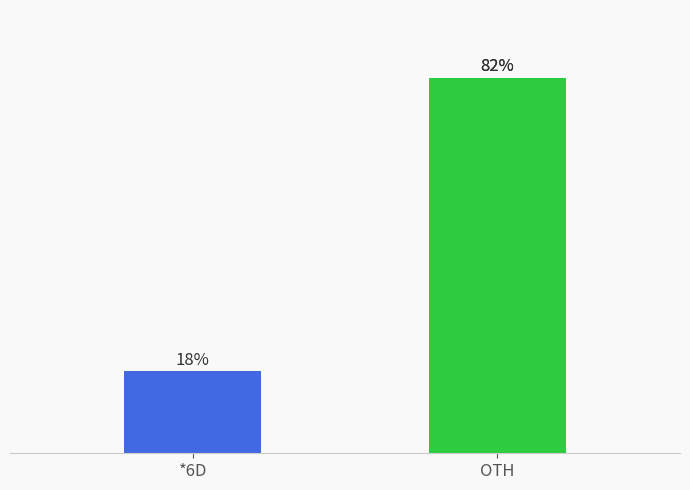

Count the values in the range 18 to 82.

2